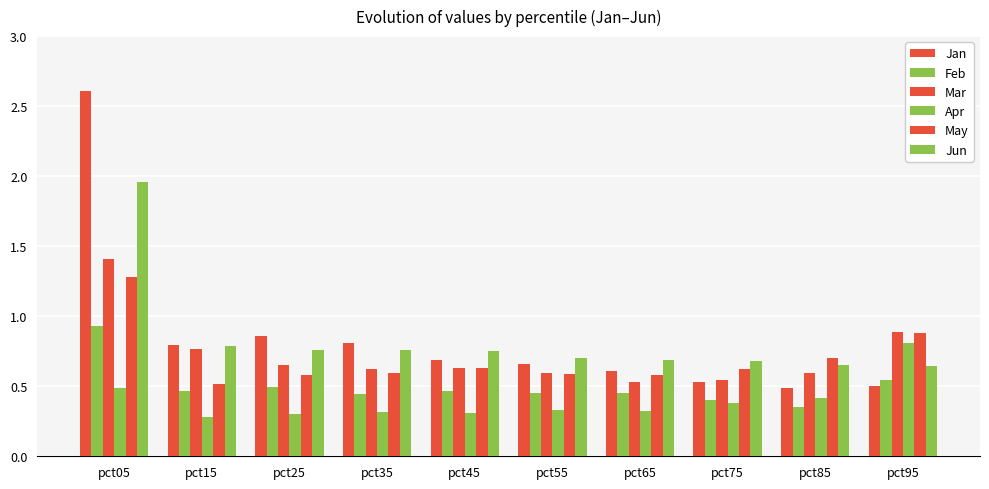

What is the greatest value displayed?

2.6